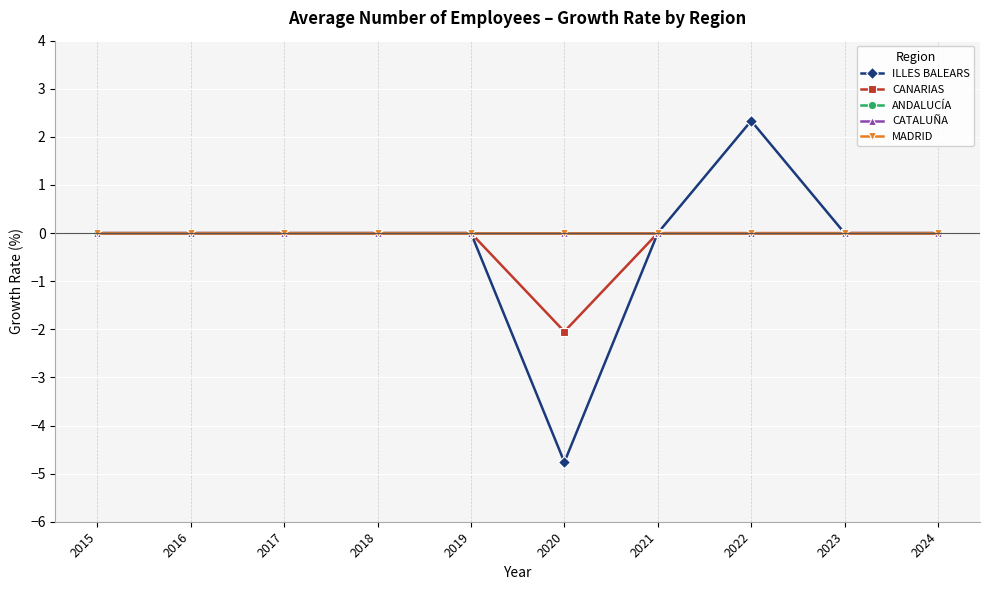

The value of CANARIAS at 2024 is 1.1. True or false?

False